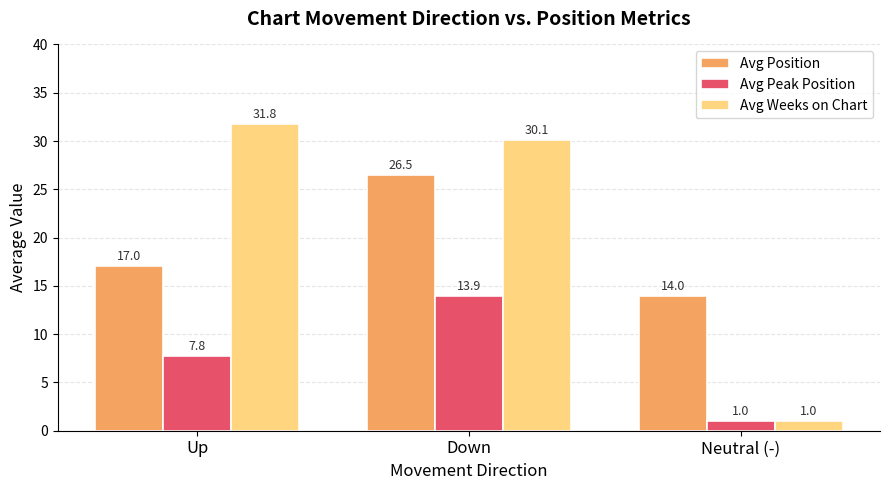

At which category is the sum across all series the highest?

Down